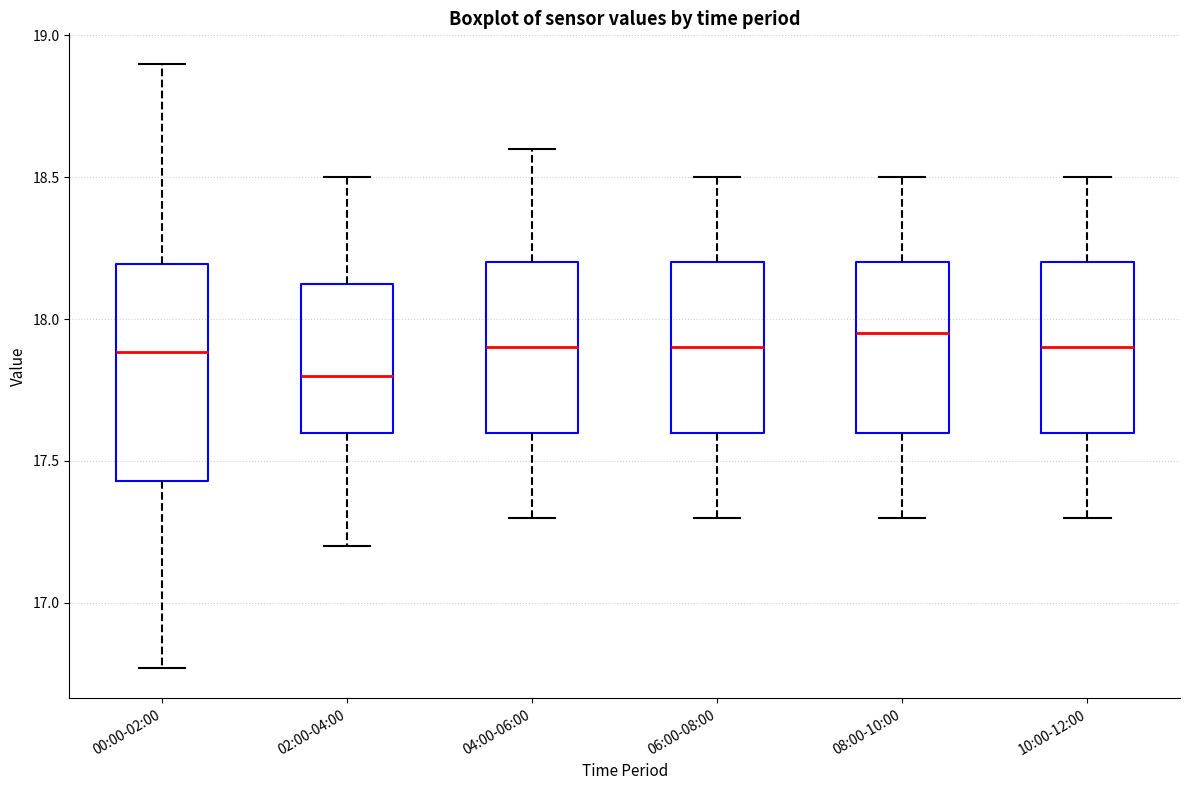

Which box's median line is the highest?

08:00-10:00